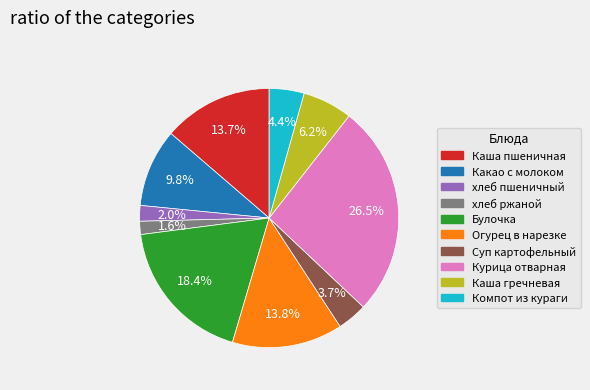

To the nearest percent, what is the difference between the Булочка and Каша пшеничная slice percentages?

5%